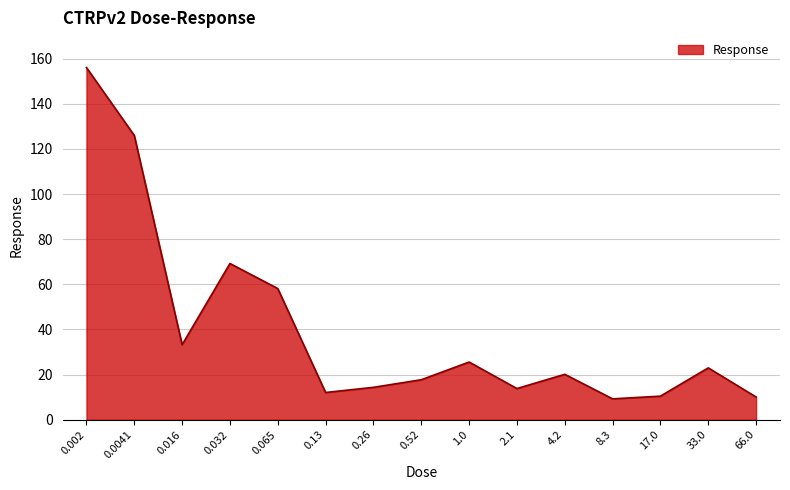

True or false: the data shows 4.3 at 0.13.

False